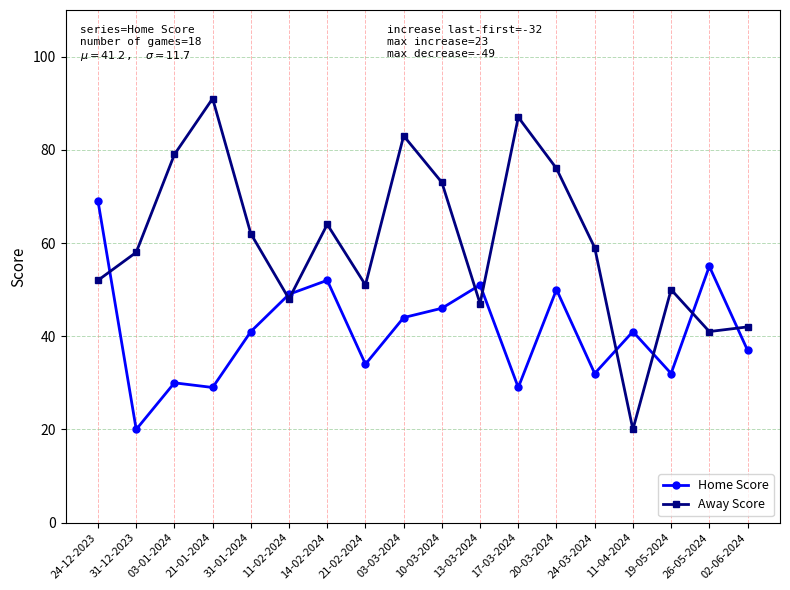

Where is the first local maximum for Home Score?

03-01-2024